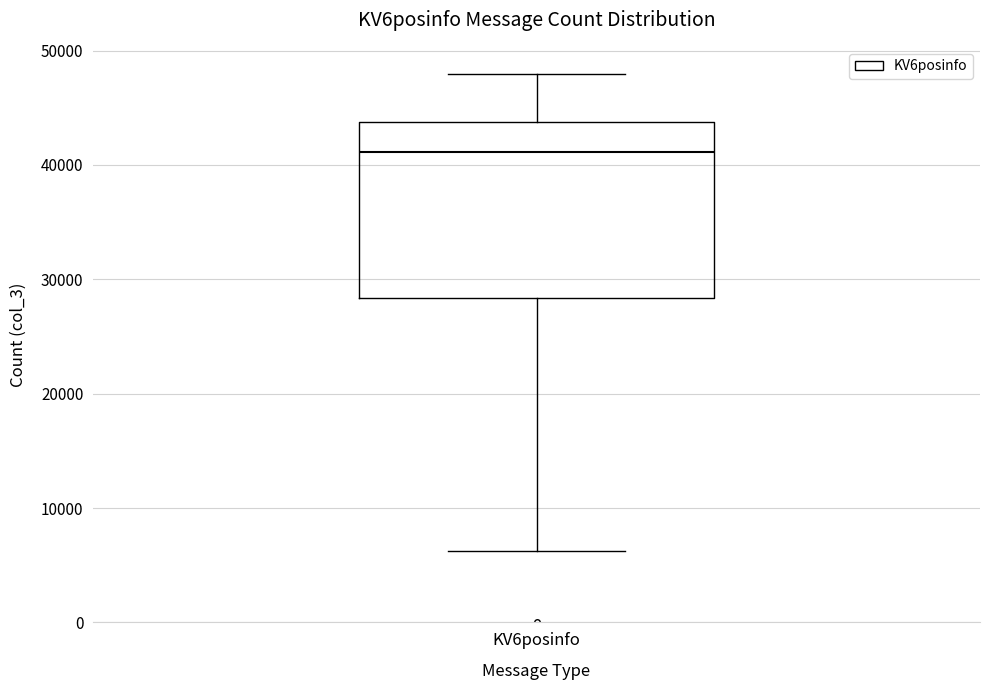

Read this box plot against the y-axis: the position of the median line, the range covered by the box, and the ends of both whiskers. The values are not printed on the chart, so give them approximately, as read against the axis.

median 41000, box 28000 to 44000, whiskers 6000 to 48000